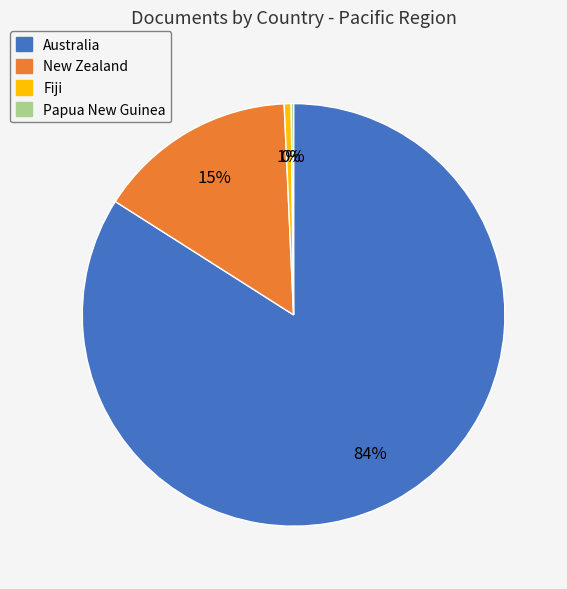

Which slice represents more than half of the pie?

Australia